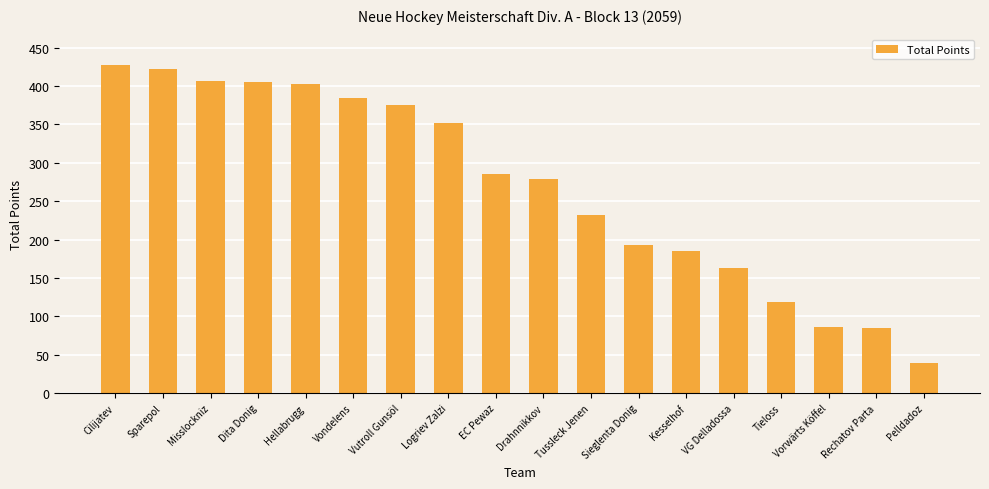

What is the label of the 9th bar from the left?

EC Pewaz